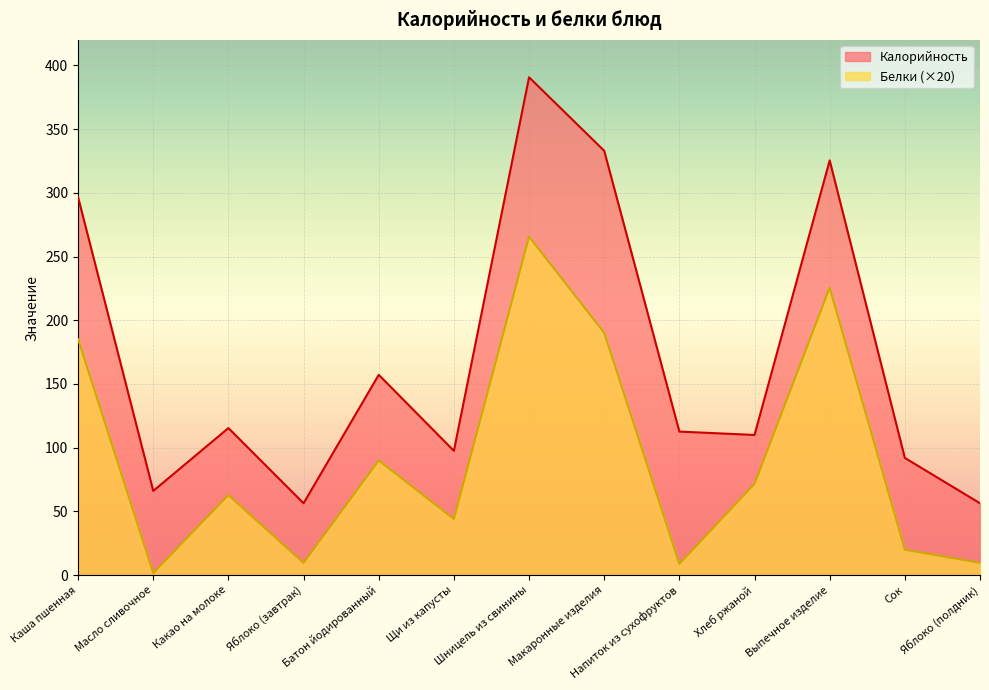

The Белки series shows 313.2 at Каша пшенная. True or false?

False